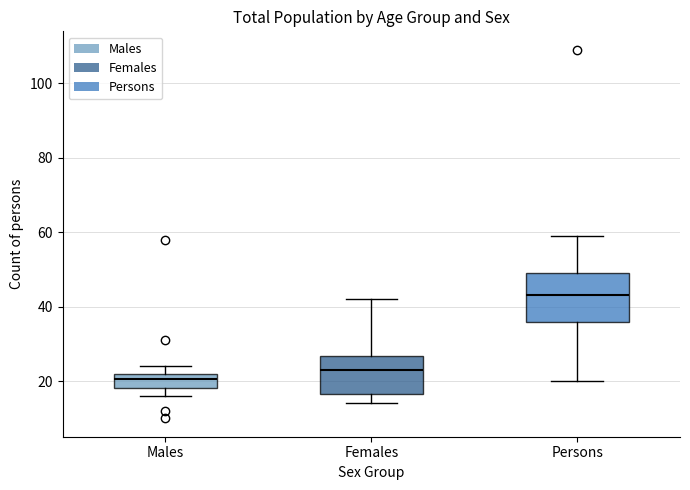

Reading left to right, transcribe this box plot: for each box, give where its median line is, the range the box spans, and where its two whiskers end, as read against the y-axis. The values are not printed on the chart, so give them approximately, as read against the axis.

Males: median 20, box 18 to 22, whiskers 16 to 24
Females: median 24, box 16 to 26, whiskers 14 to 42
Persons: median 44, box 36 to 50, whiskers 20 to 60